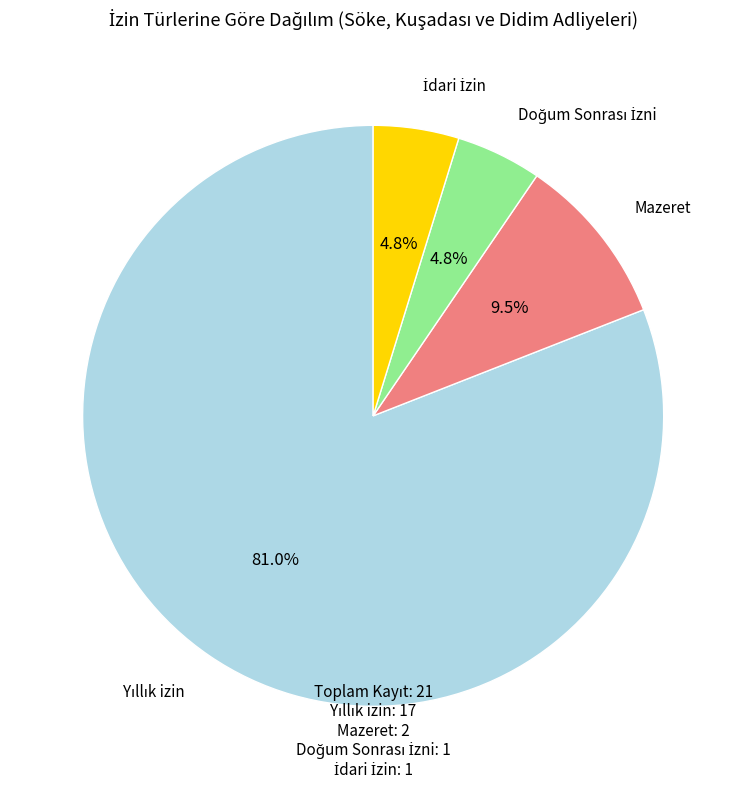

Is there a majority slice in this chart?

Yes